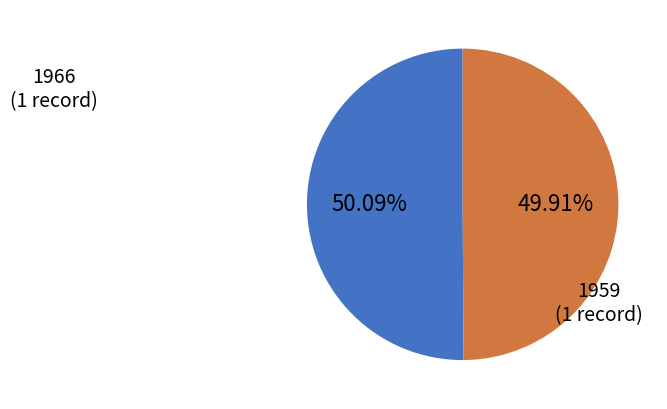

Do 1959 (1 record) and 1966 (1 record) together represent more than half of the pie?

Yes